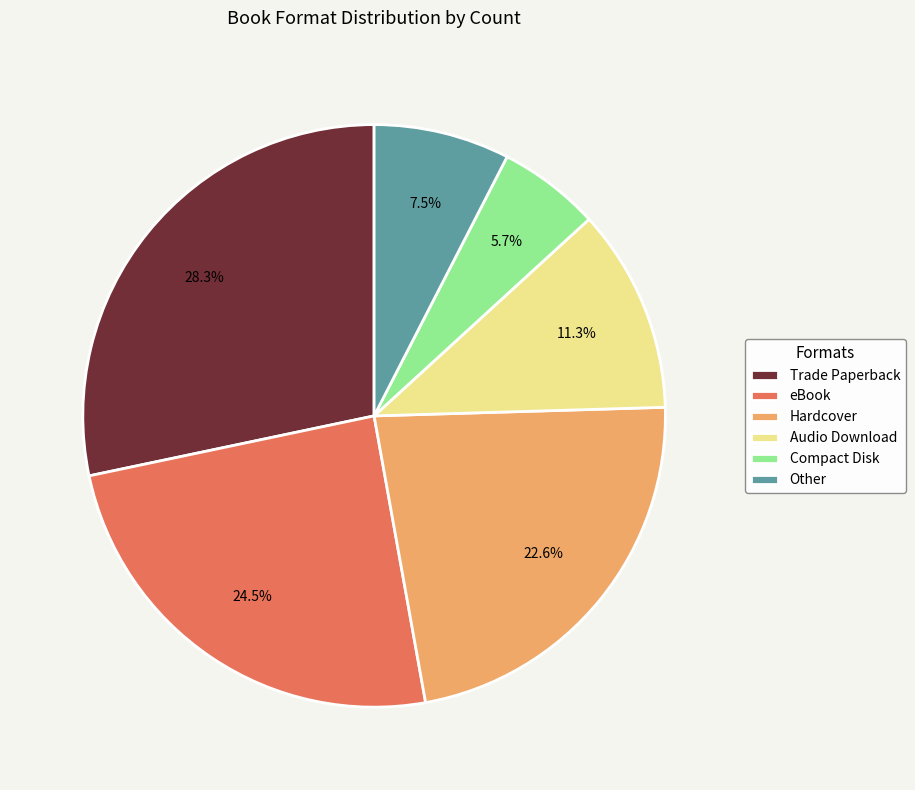

Is the sum of Other and Audio Download greater than half?

No